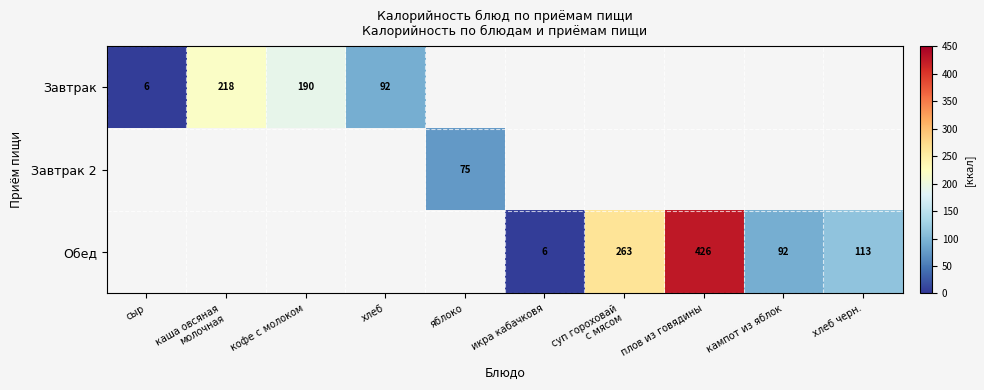

Is it true that Обед equals 741 at плов из говядины?

False